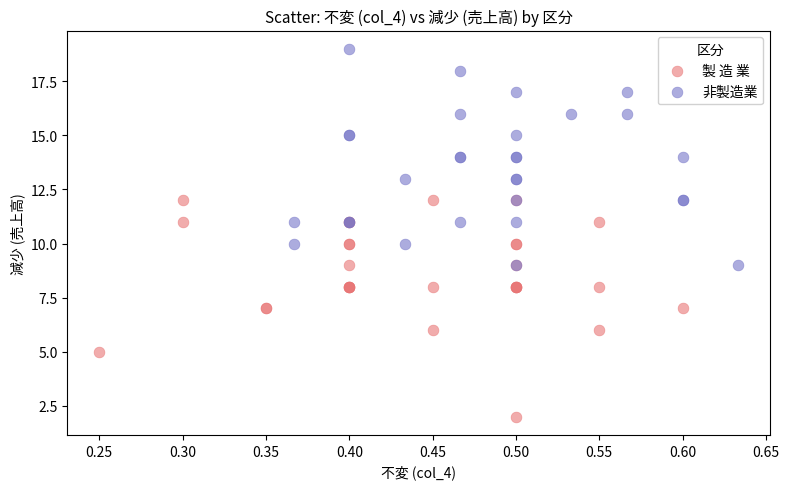

What are all the series names shown in the legend?

製 造 業, 非製造業